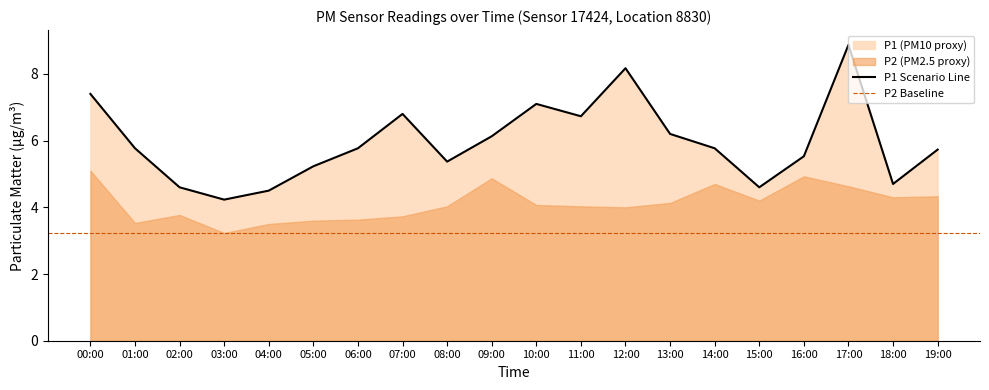

At which label does P1 Scenario Line first exceed 5?

00:00